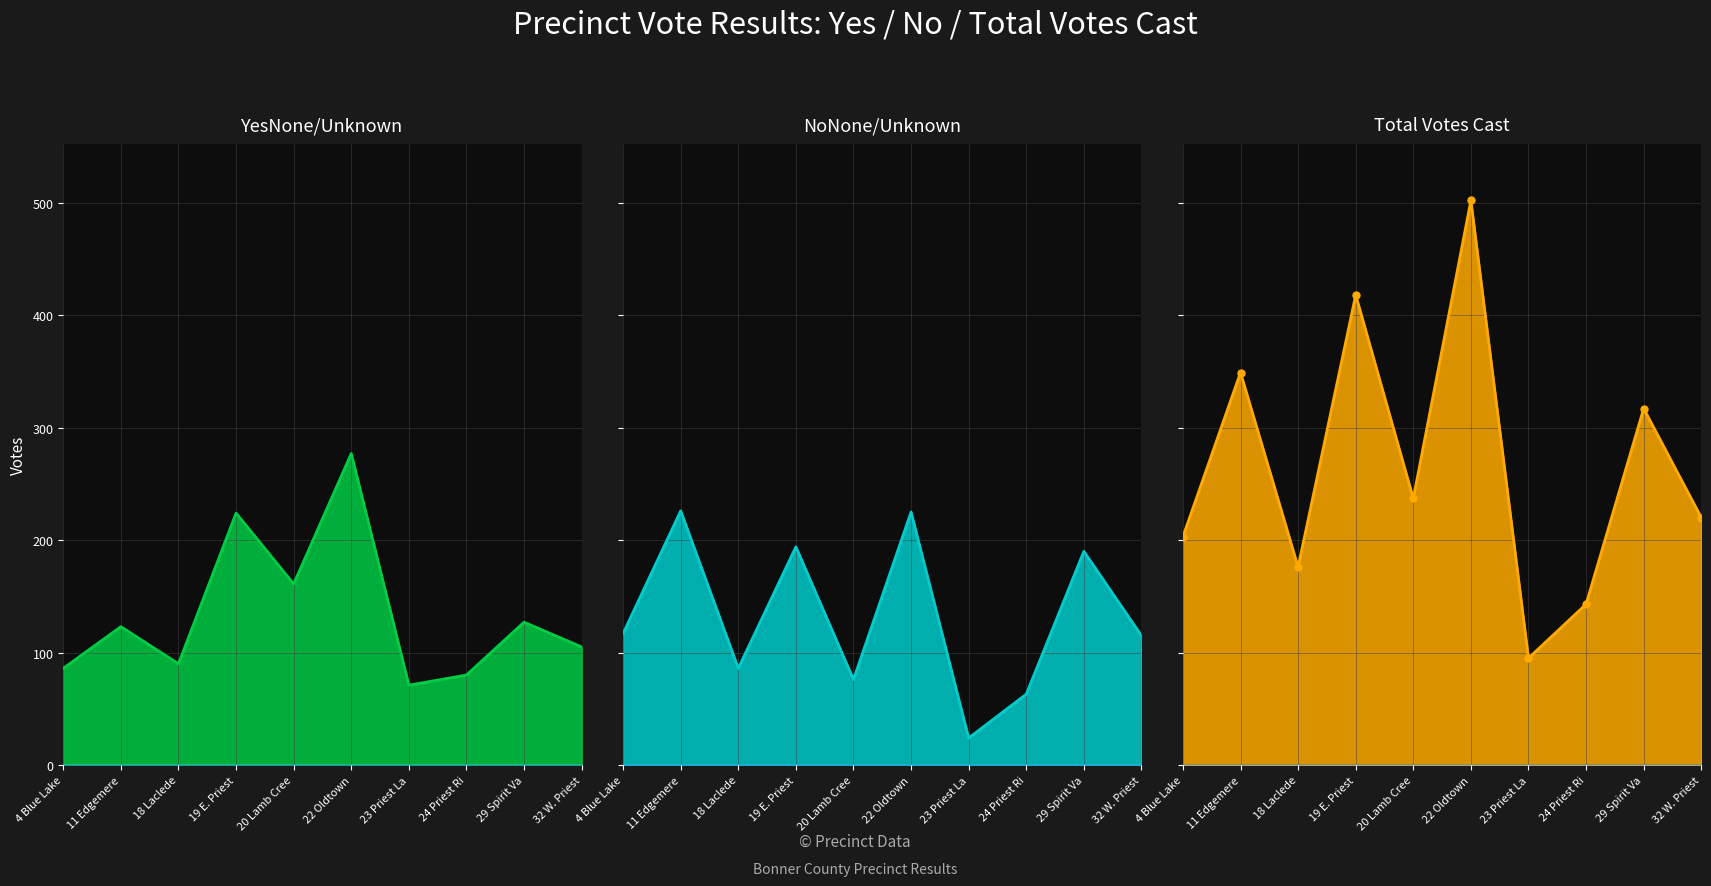

How many data points does each series have?

10